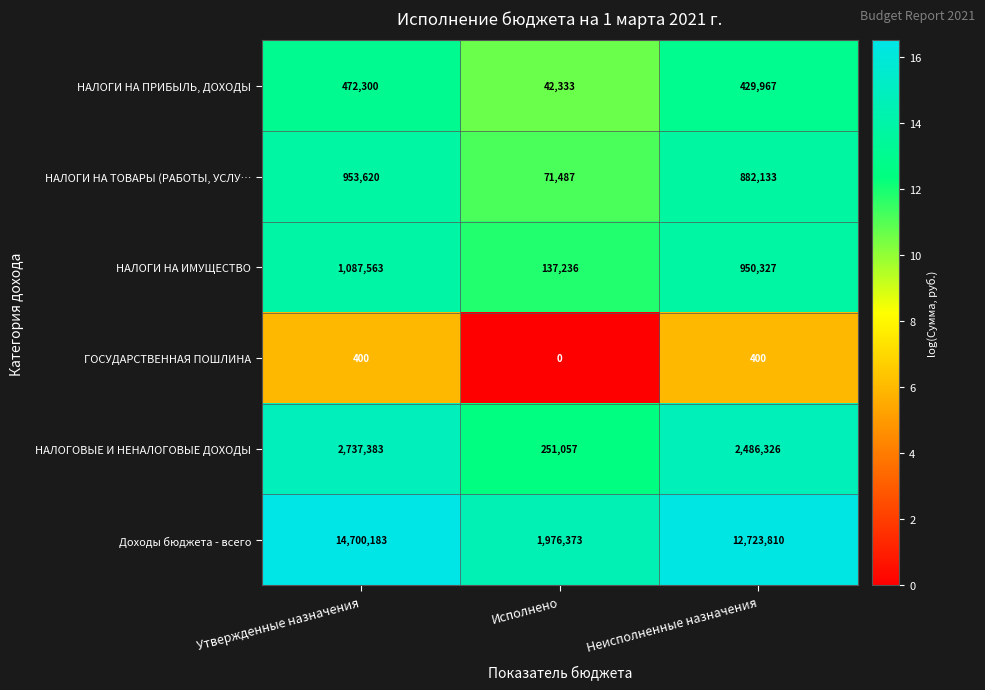

Is it true that НАЛОГИ НА ИМУЩЕСТВО equals 360148 at Утвержденные назначения?

False